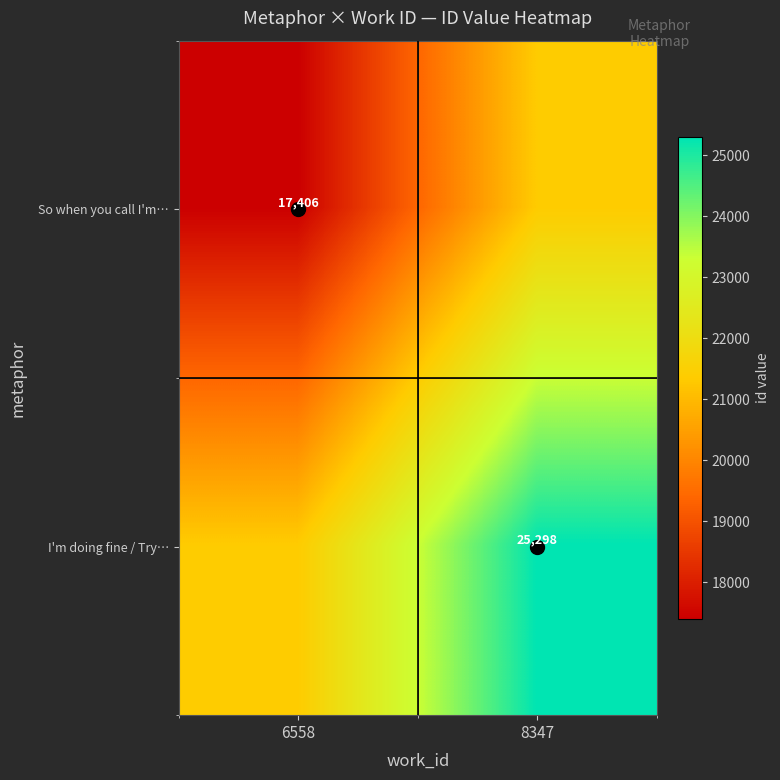

Rank the series by their maximum value, from highest to lowest.

I'm doing fine / Try…, So when you call I'm…